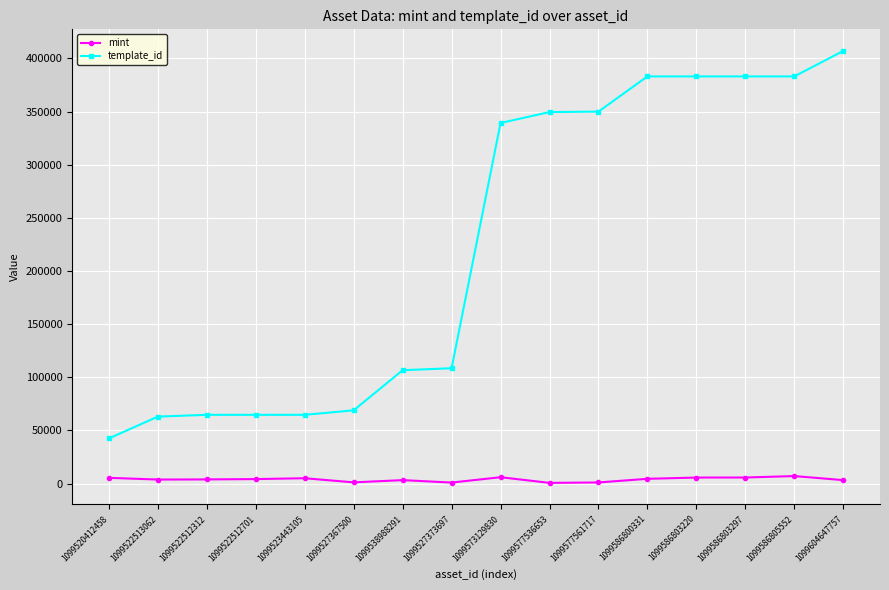

Which series has the largest range (max minus min)?

template_id